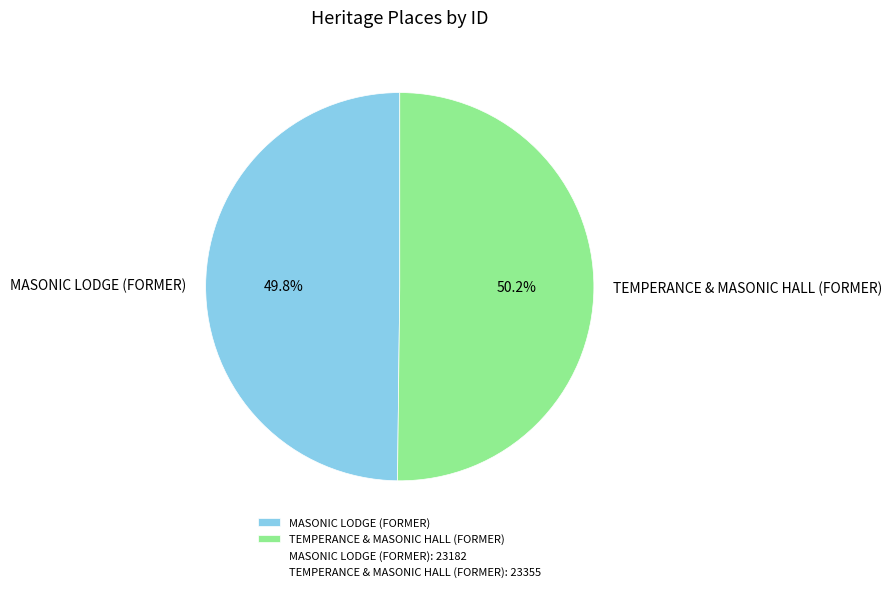

Is it true that TEMPERANCE & MASONIC HALL (FORMER) is 59% of the pie?

False